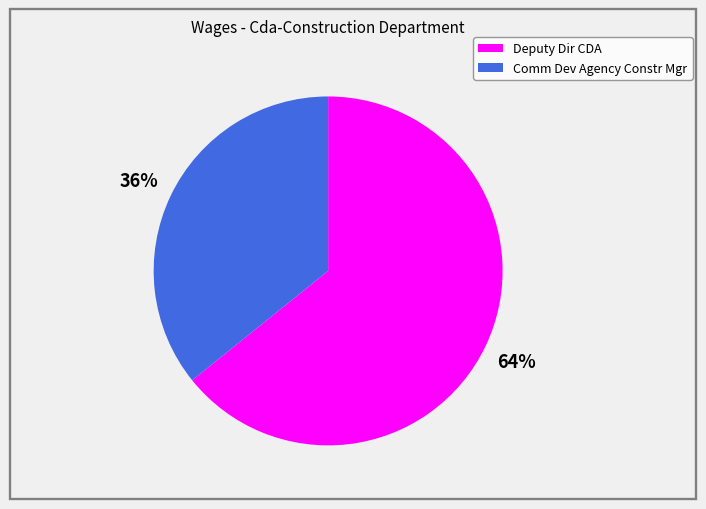

What is the largest slice in the pie chart?

Deputy Dir CDA